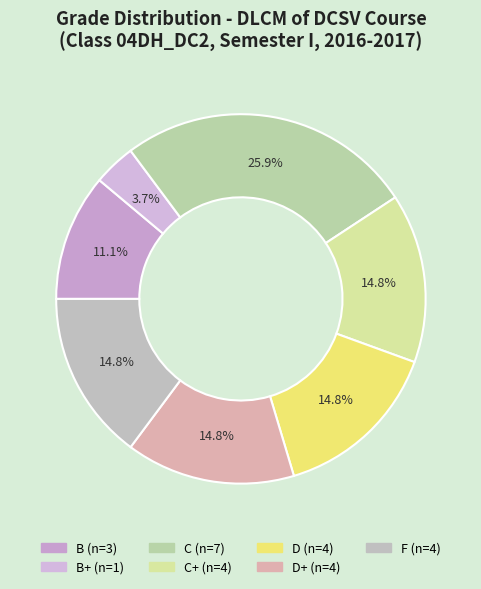

To the nearest percent, what is the average slice percentage?

14%